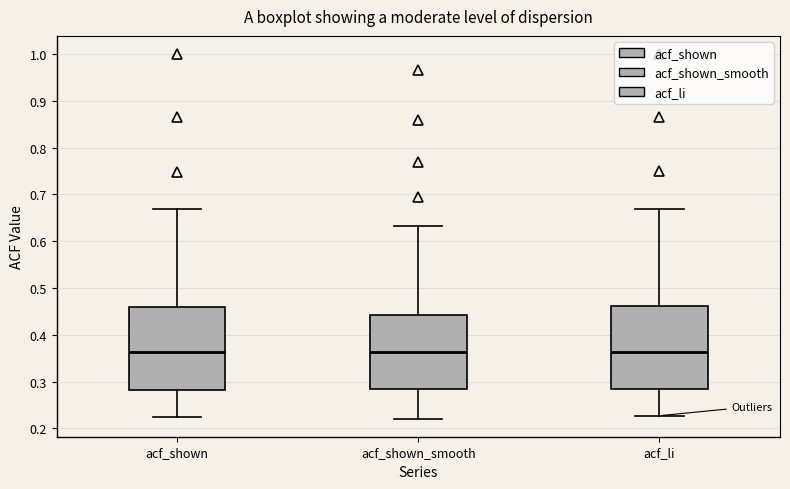

Reading left to right, read every box against the y-axis: the position of its median line, the range the box covers, and the ends of its whiskers. The values are not printed on the chart, so give them approximately, as read against the axis.

acf_shown: median 0.36, box 0.28 to 0.46, whiskers 0.23 to 0.67
acf_shown_smooth: median 0.36, box 0.28 to 0.44, whiskers 0.22 to 0.63
acf_li: median 0.36, box 0.28 to 0.46, whiskers 0.23 to 0.67